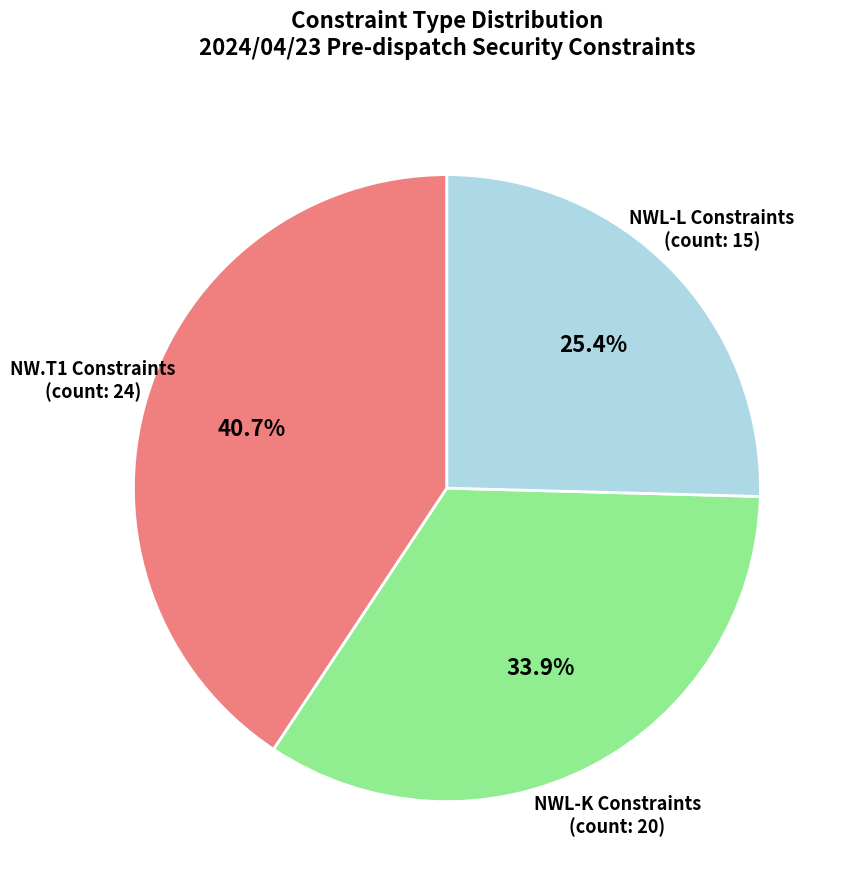

Does any single category account for the majority?

No